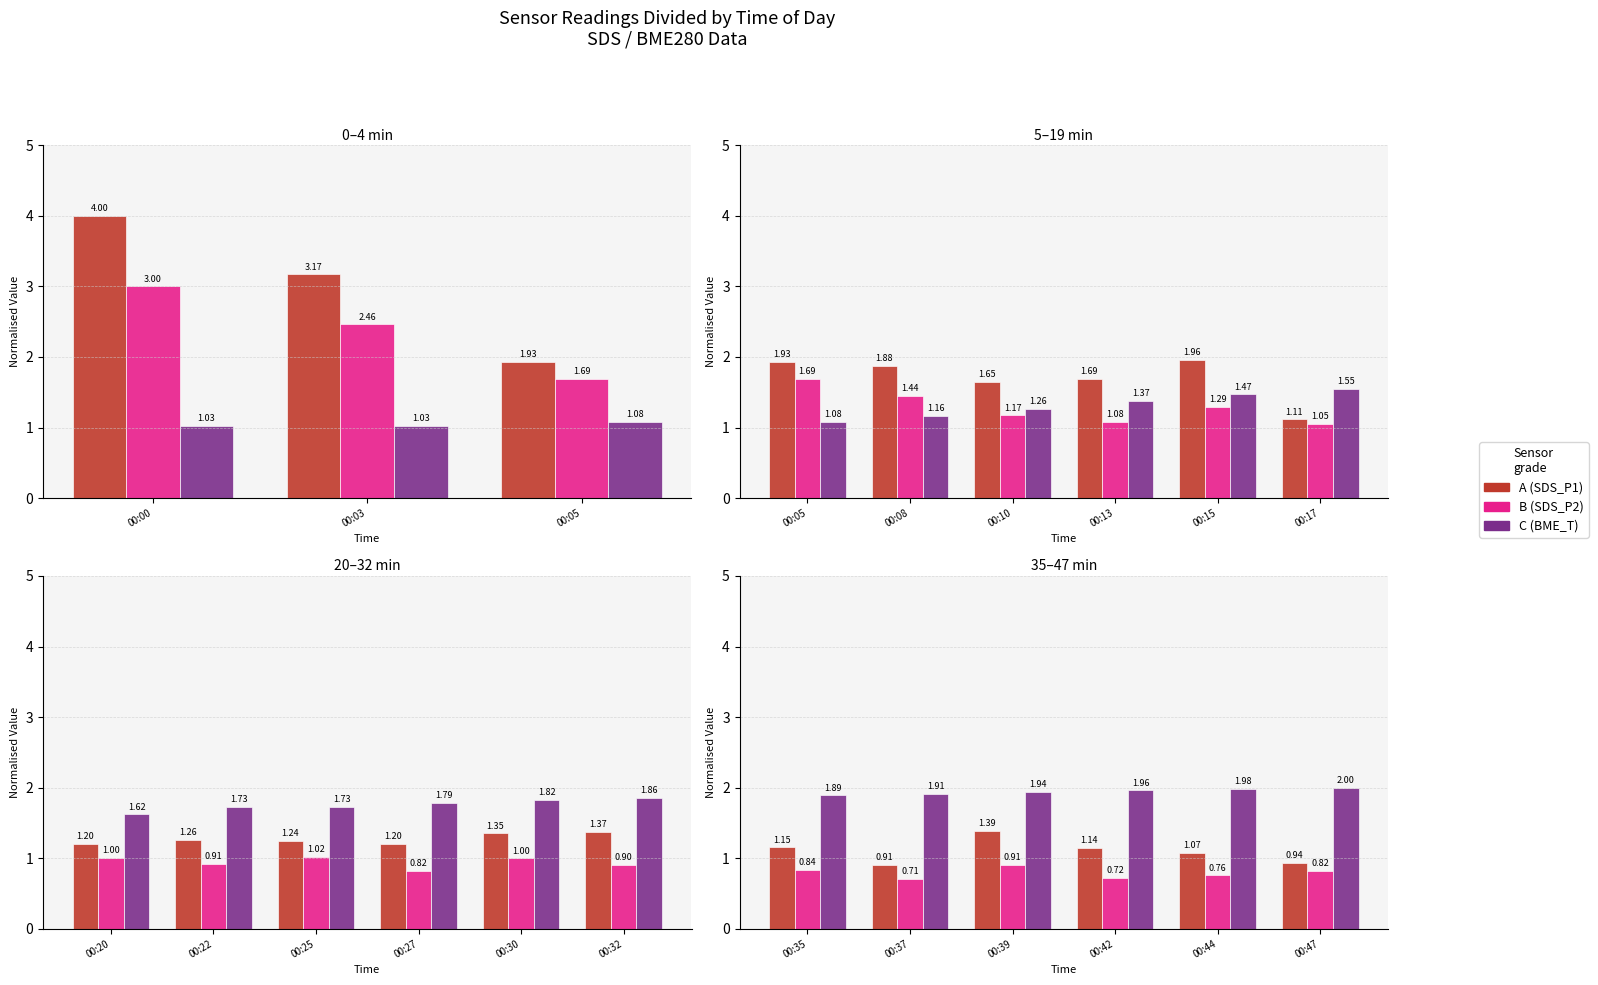

What is the difference between the highest and lowest values at 00:44?

1.2